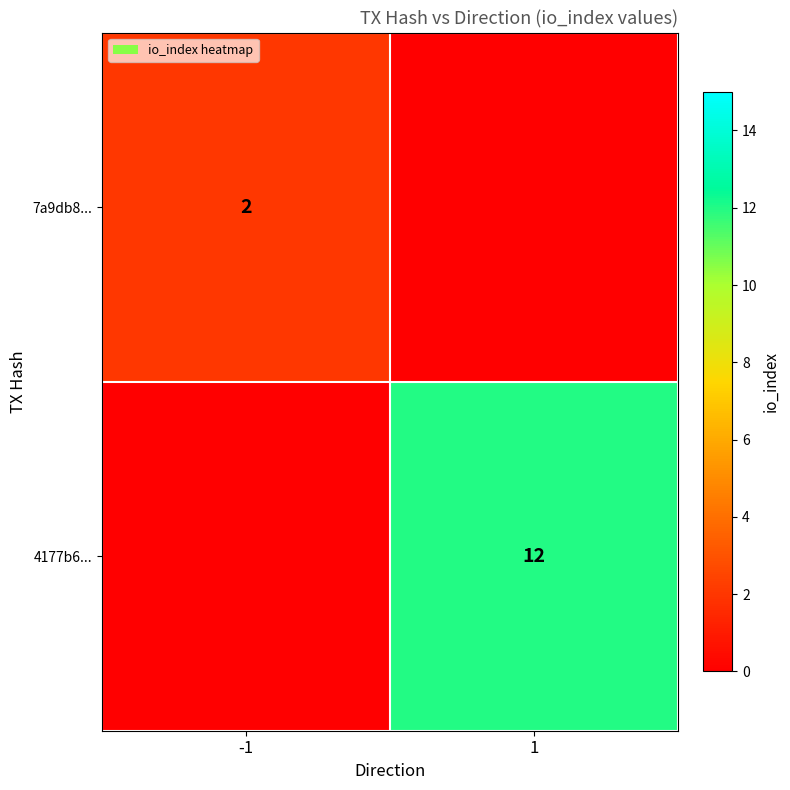

Is it true that 7a9db8... equals 1 at -1?

False